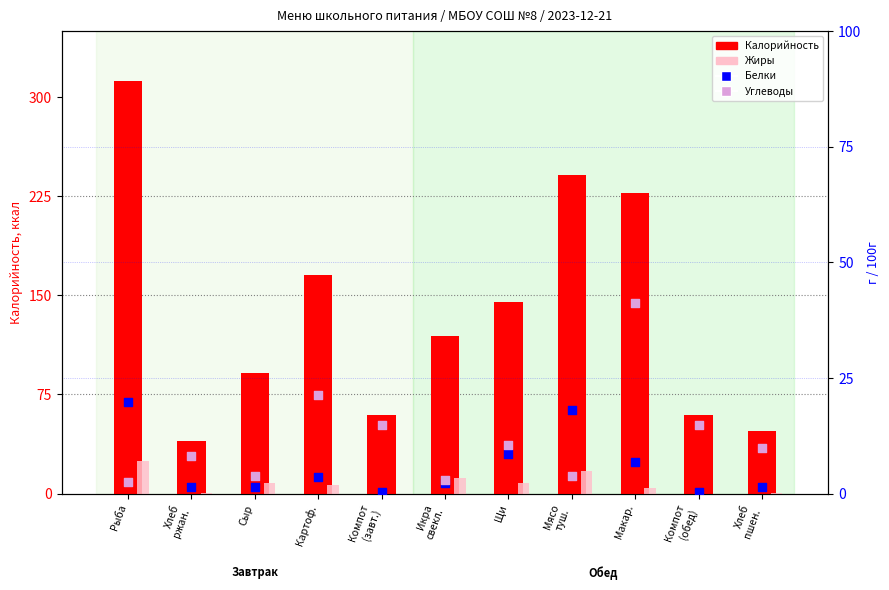

At which category is the sum across all series the highest?

Рыба